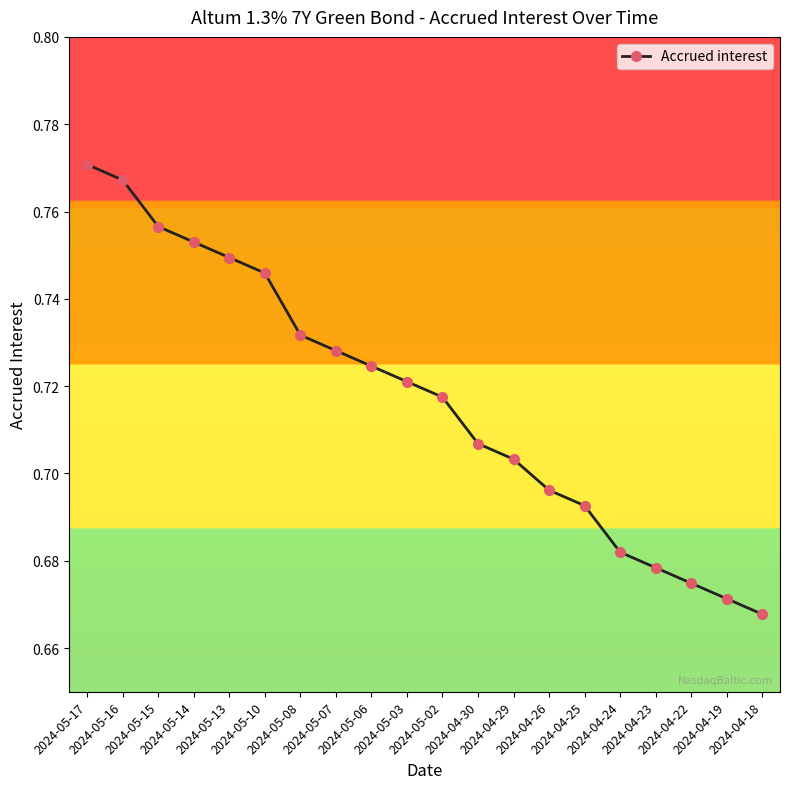

Does the chart display data point markers on the line(s)?

Yes